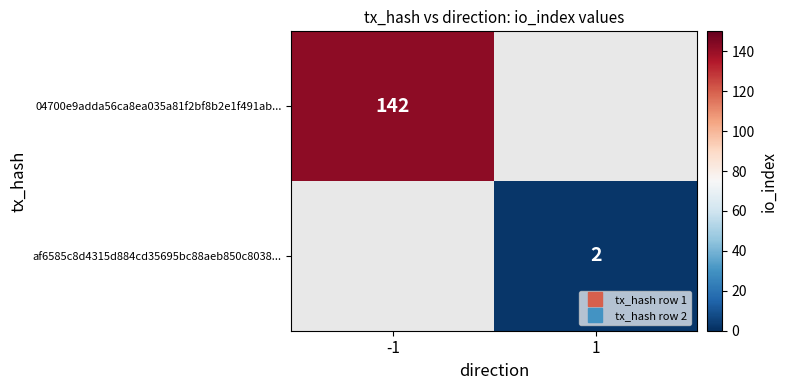

At how many categories does at least one series exceed 44?

1